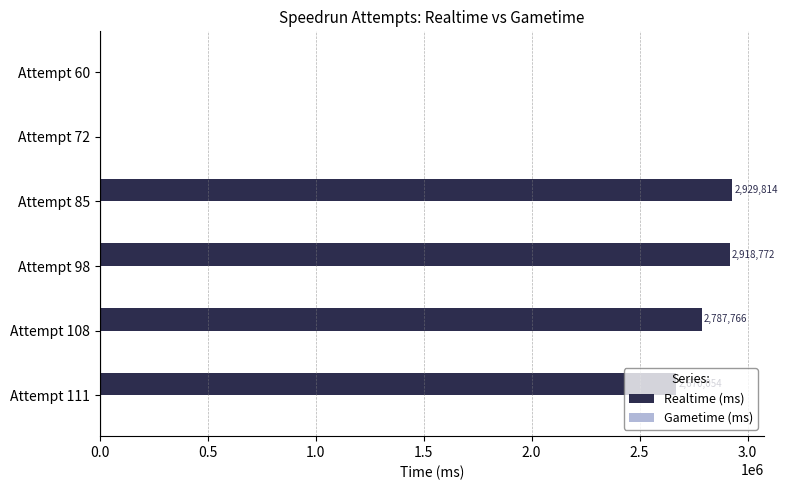

What is the maximum value shown in the chart?

2929814